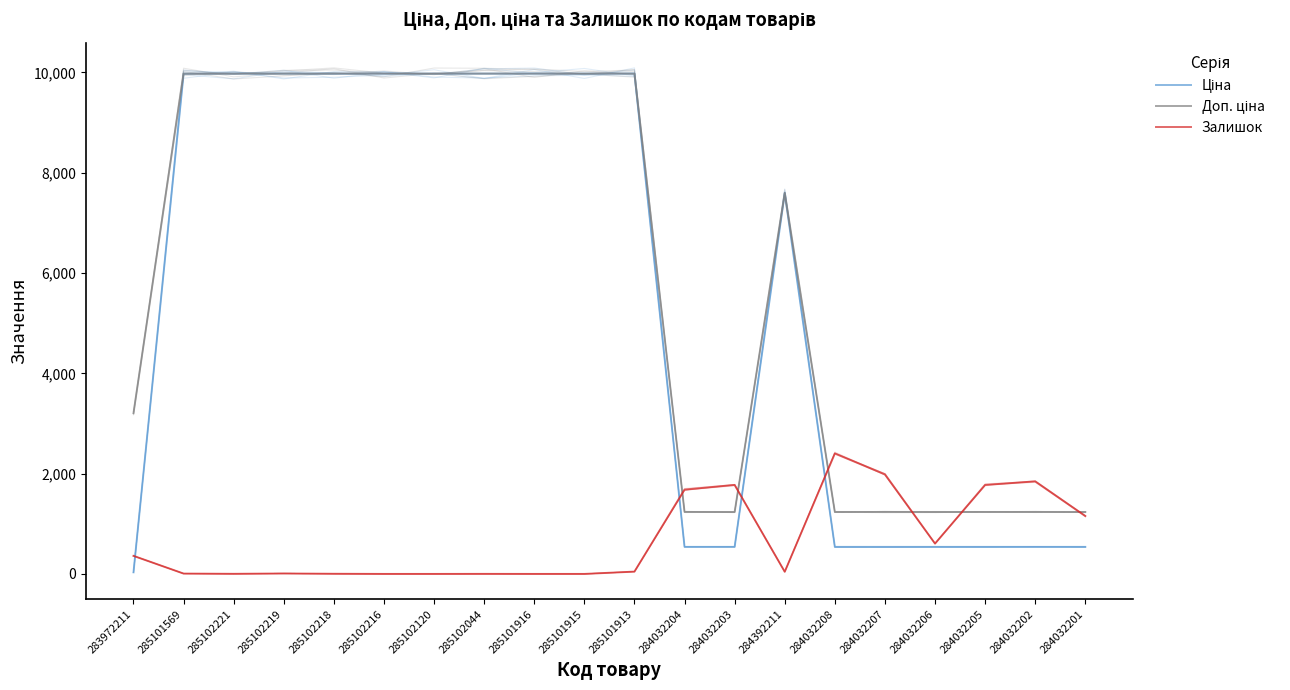

How many values in the Ціна series exceed 9974?

10